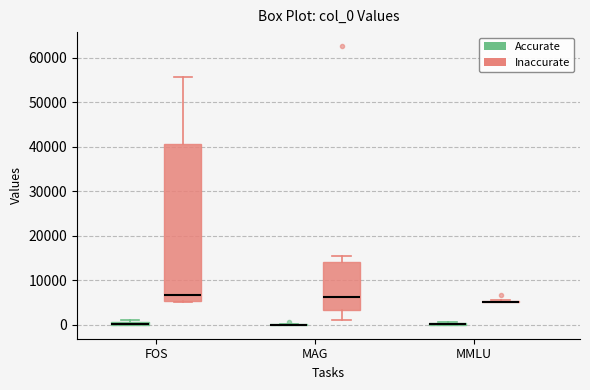

Comparing the boxes themselves (not the whiskers), which one is the tallest?

FOS (Inaccurate)